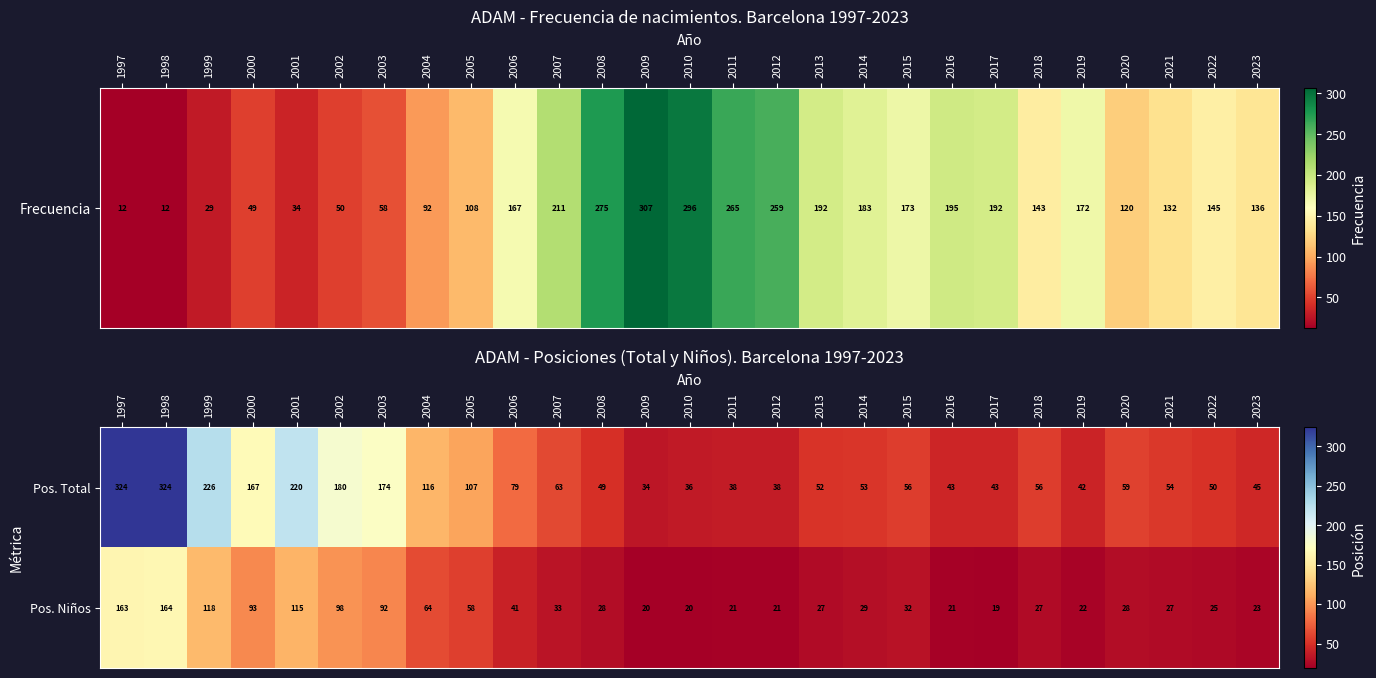

Which series changed the most between 1997 and 2012?

Pos. Total